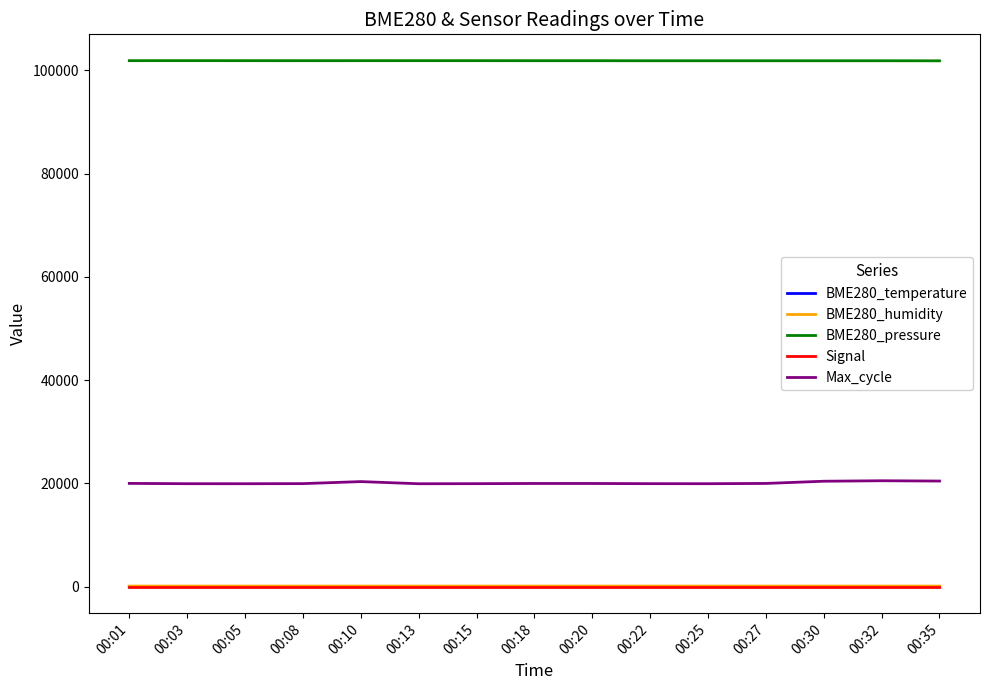

What is the sum of all Max_cycle values?

300938.0